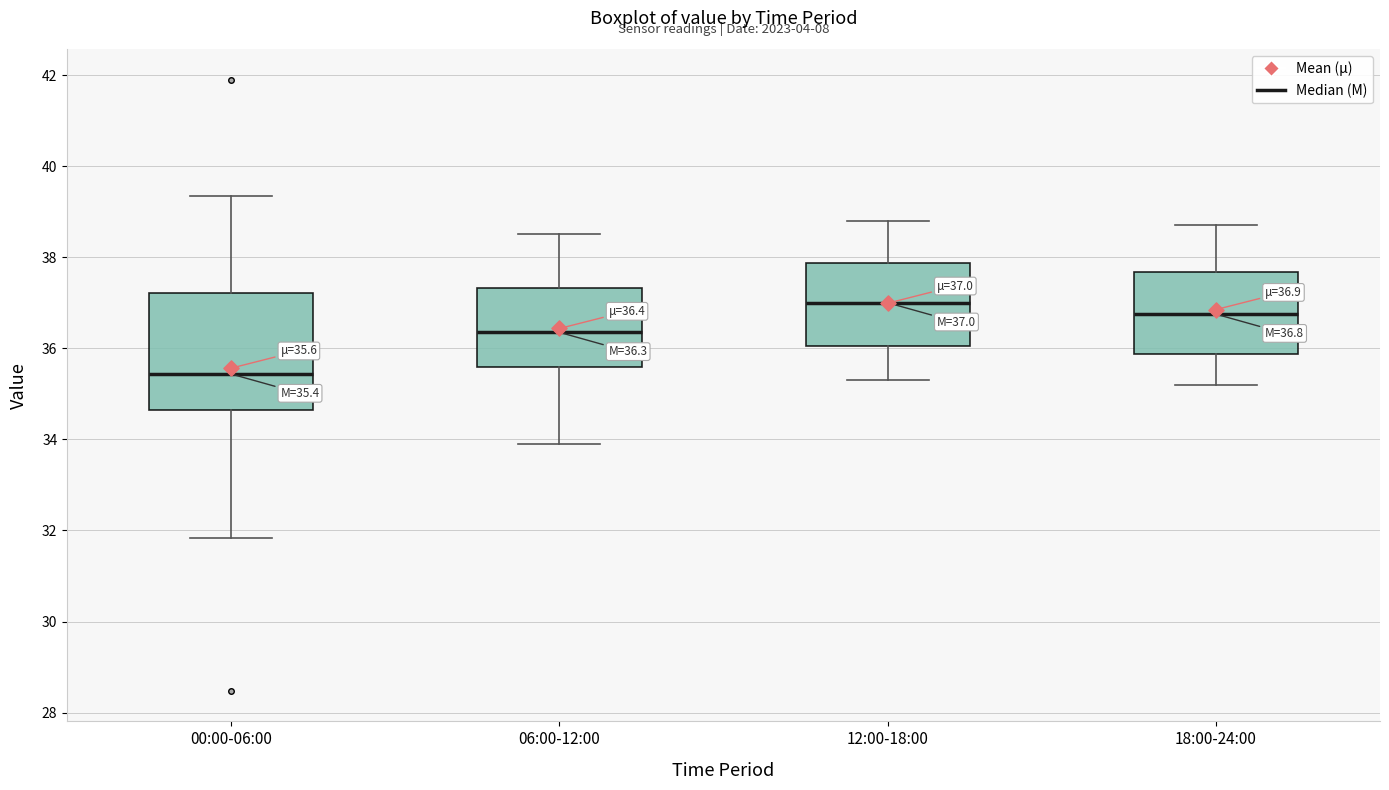

Which box's median line is the highest?

12:00-18:00